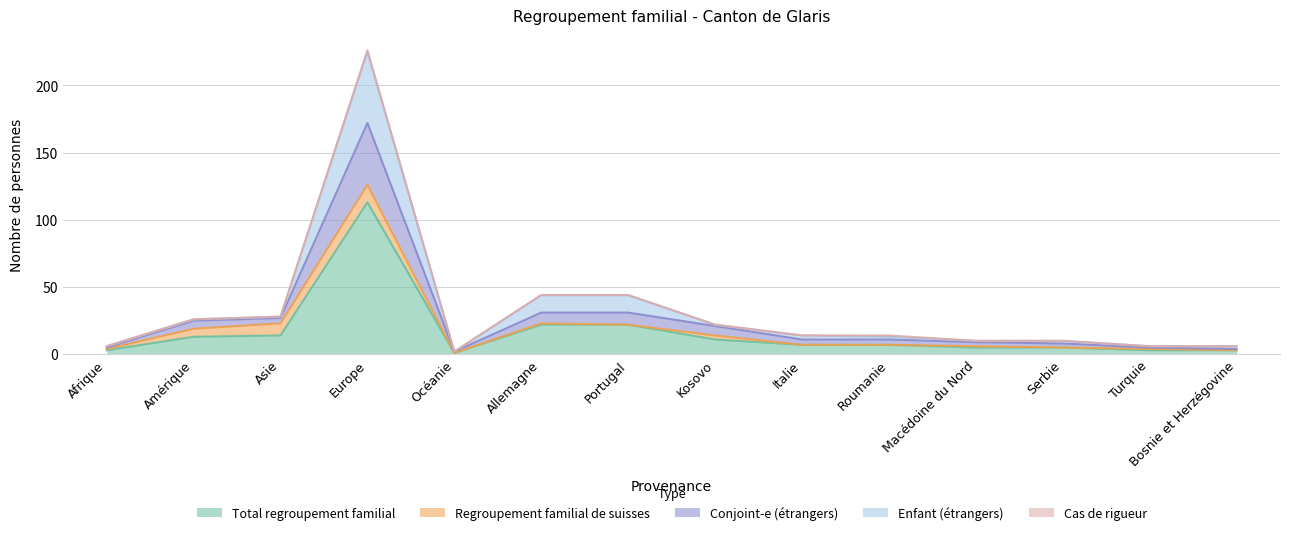

True or false: Conjoint-e (étrangers) and Total regroupement familial cross at least once.

False